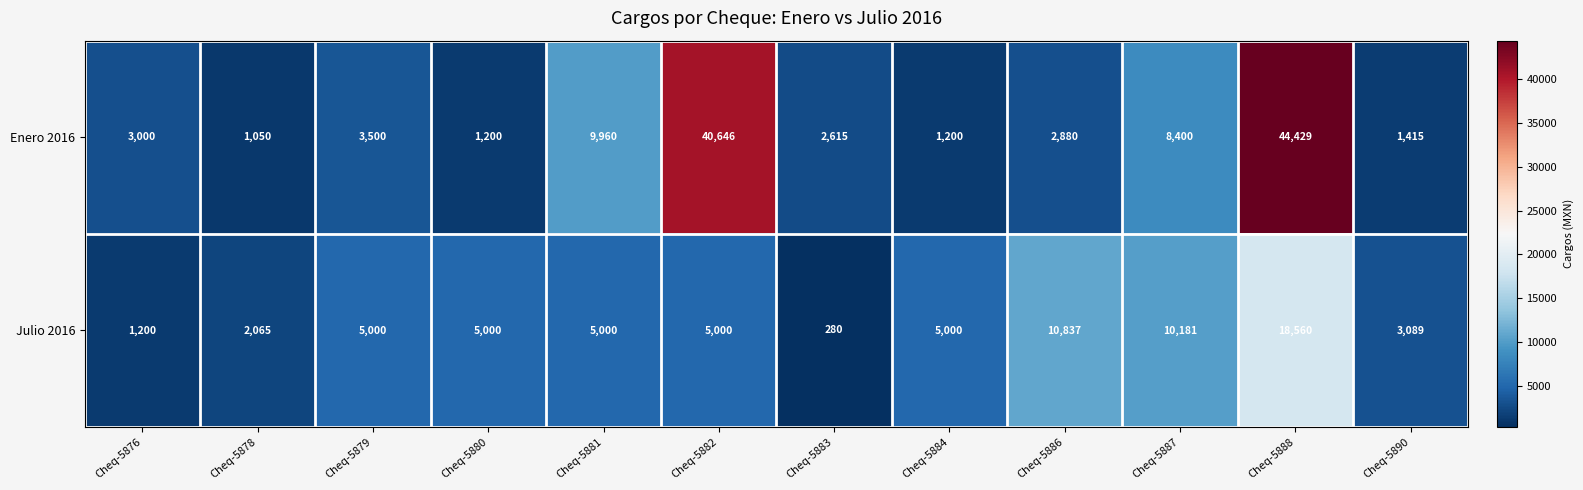

What is the difference between the Julio 2016 values at Cheq-5878 and Cheq-5882?

2935